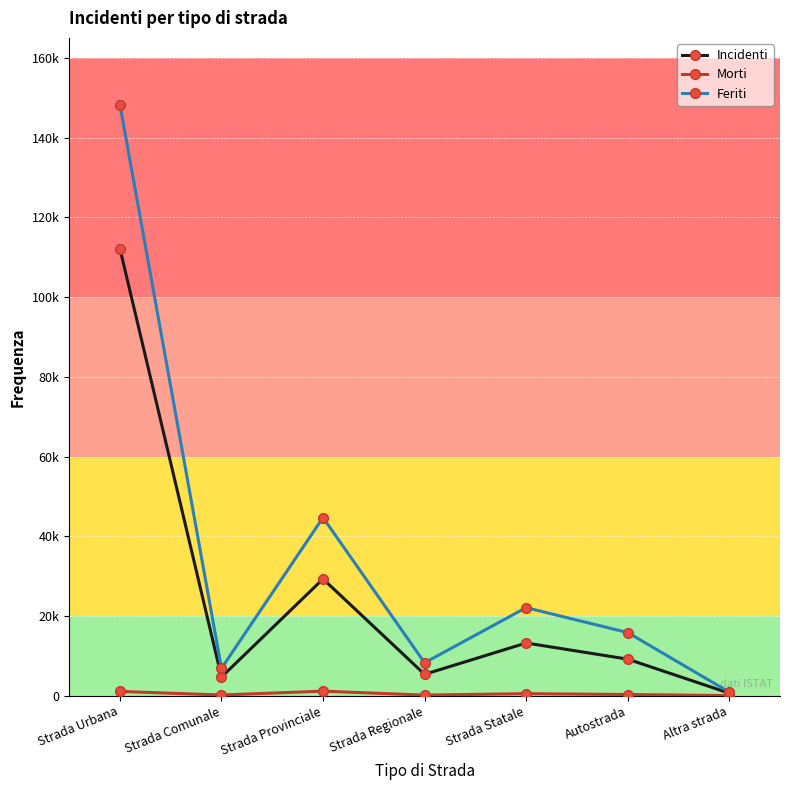

What is the total value across all series at Autostrada?

25334